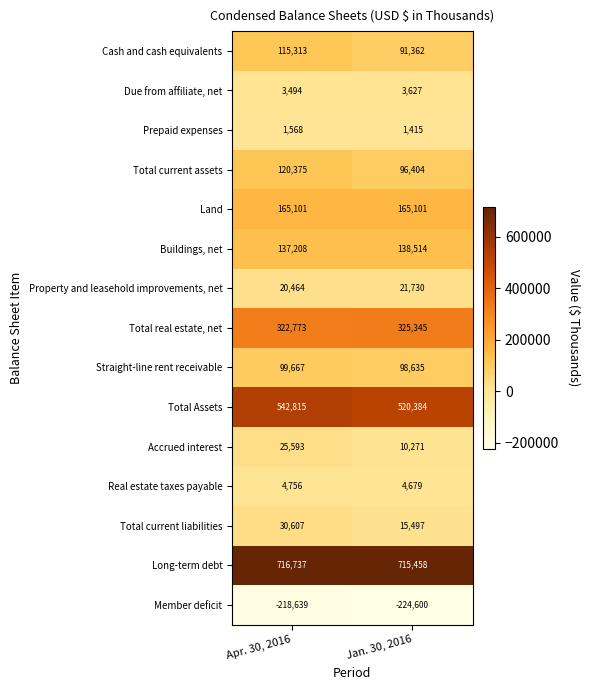

What is the average value of the Accrued interest series?

17932